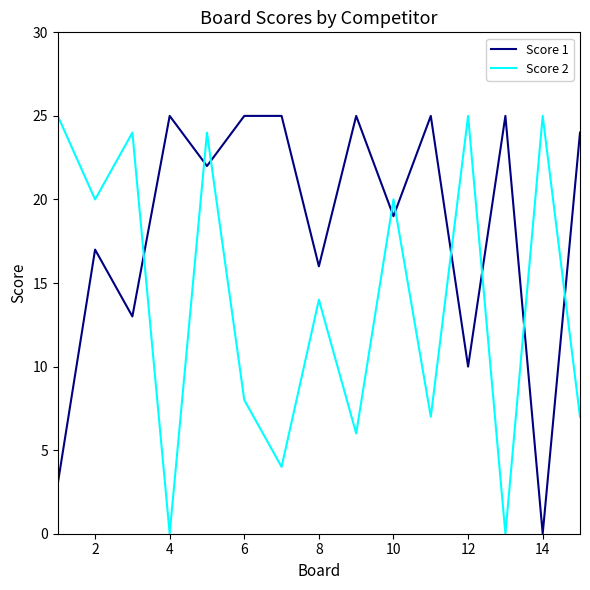

List the series in order of their overall mean, highest first.

Score 1, Score 2